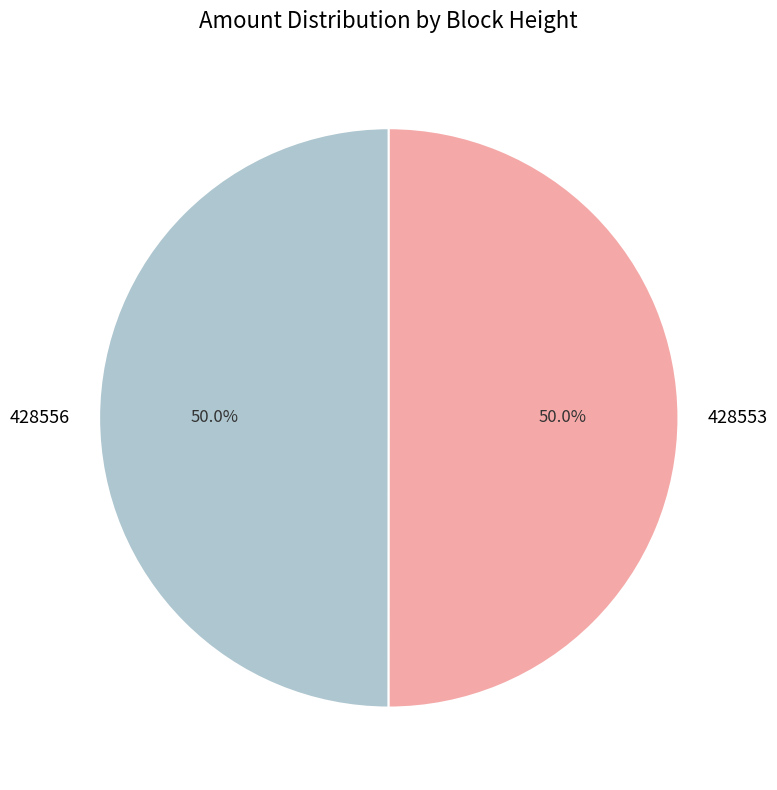

Approximately how many times larger is the value at 428556 compared to 428553?

1.0